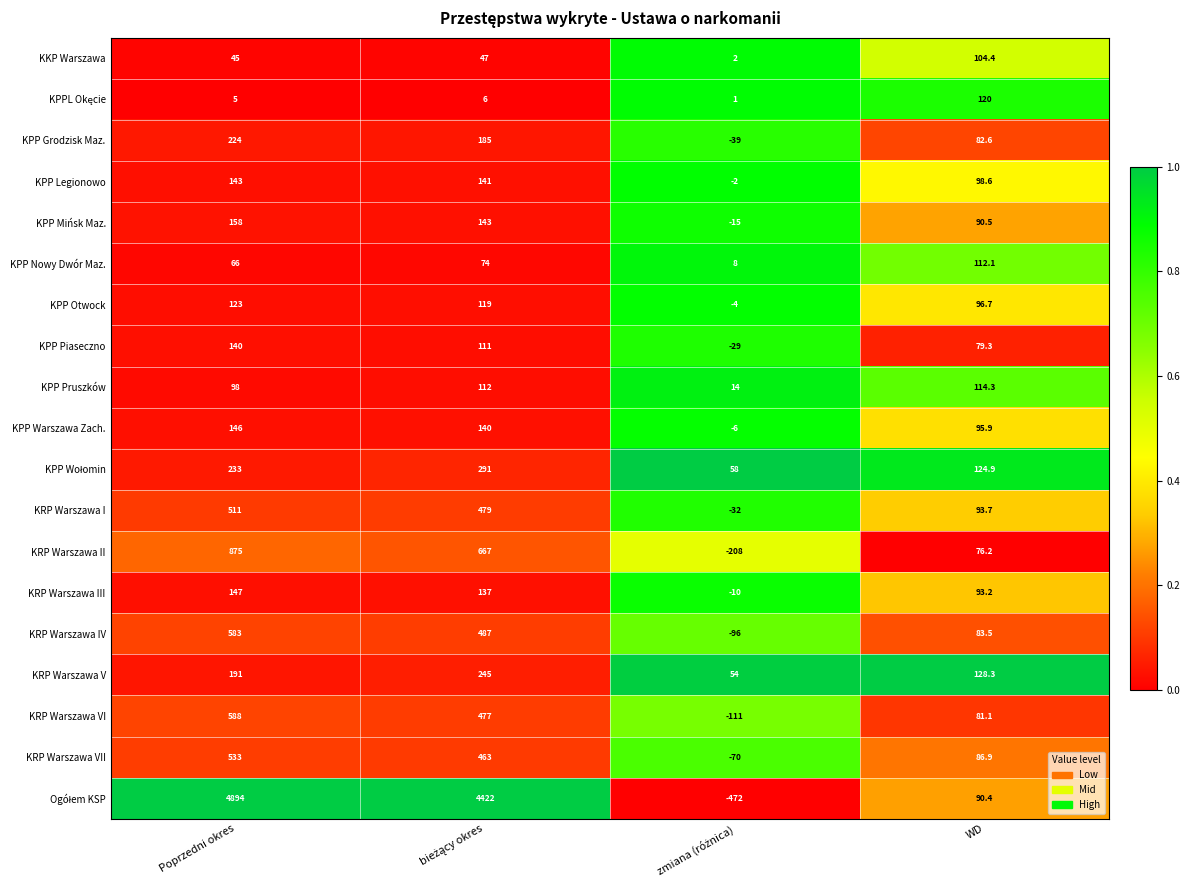

At which label is KPP Pruszków closest to 64?

Poprzedni okres